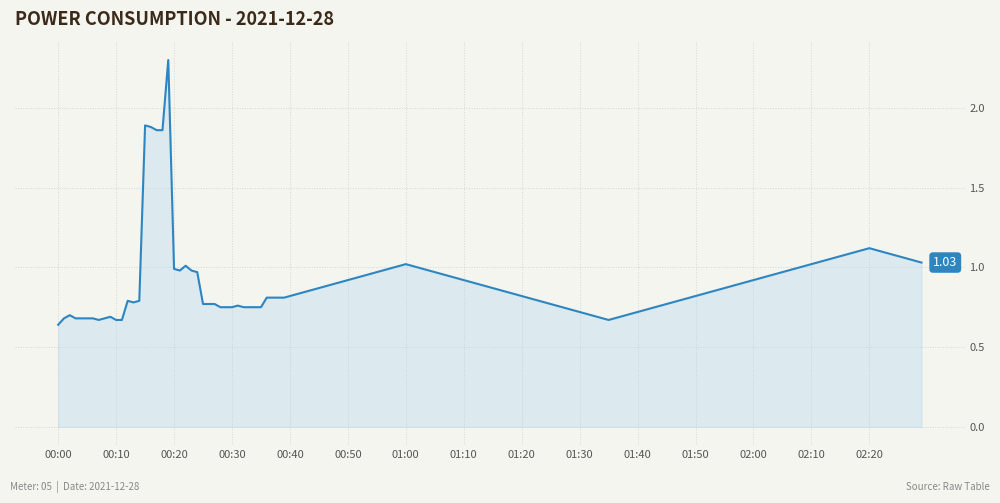

What is the difference between the maximum and minimum values?

1.7